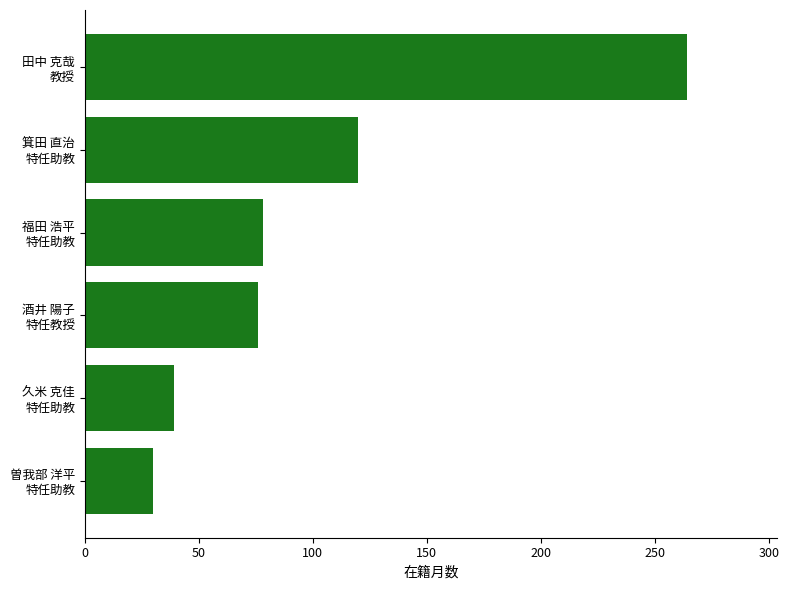

What is the average value?

101